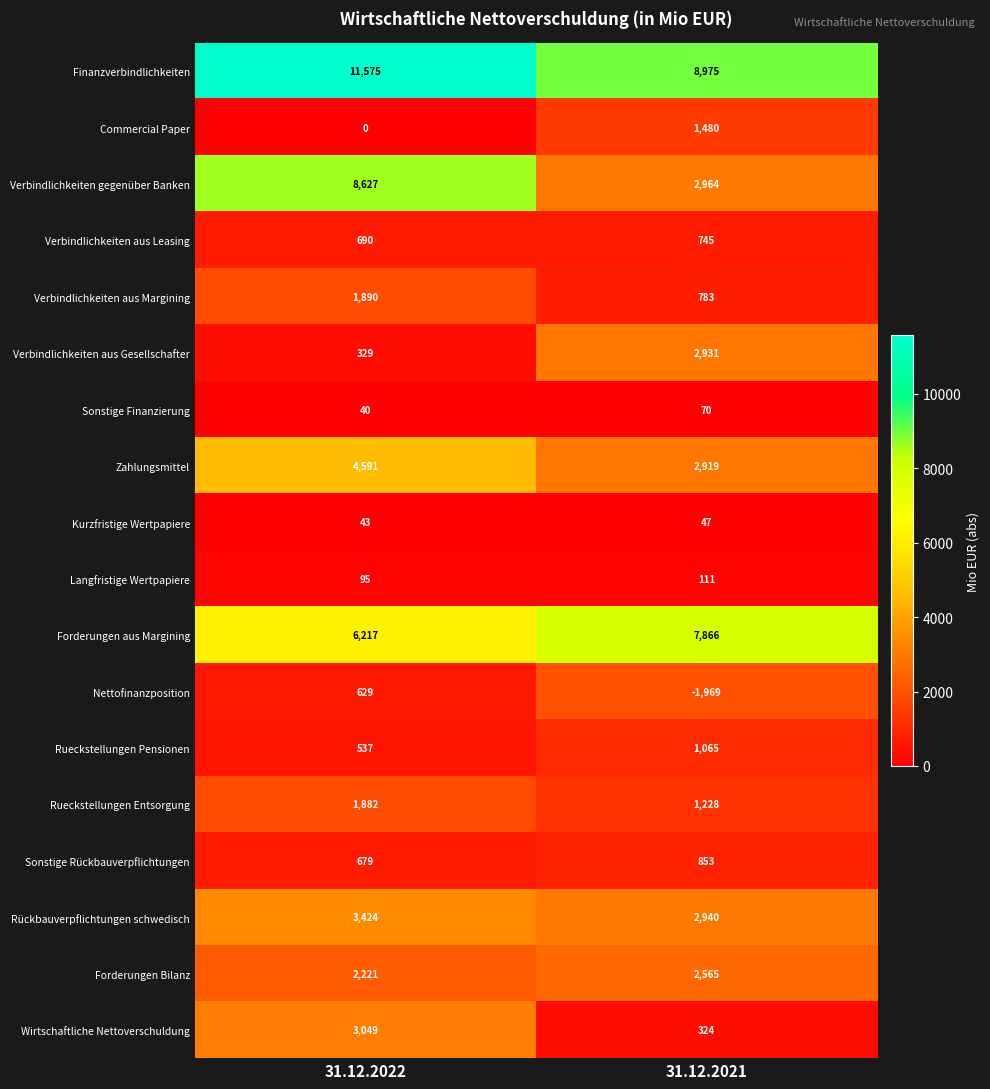

How many data points in Forderungen aus Margining are less than 7866?

1